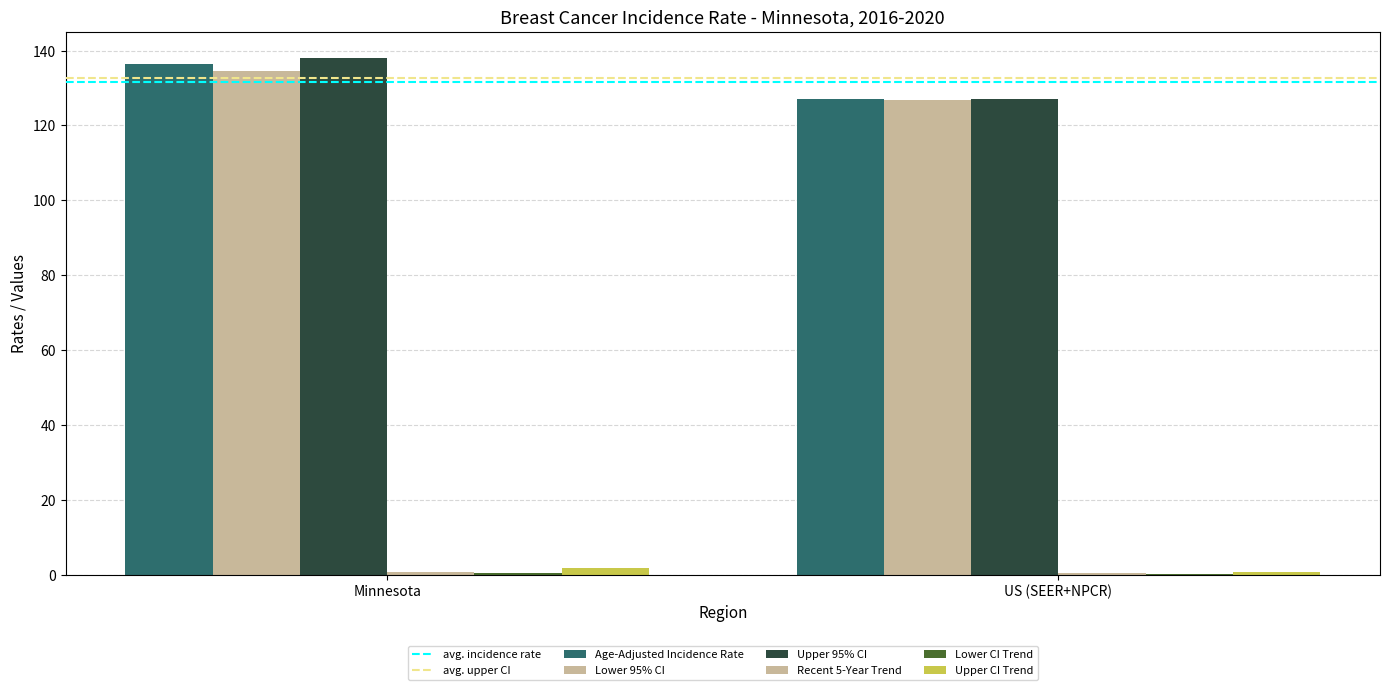

Which category has the highest value in the Upper CI Trend series?

Minnesota